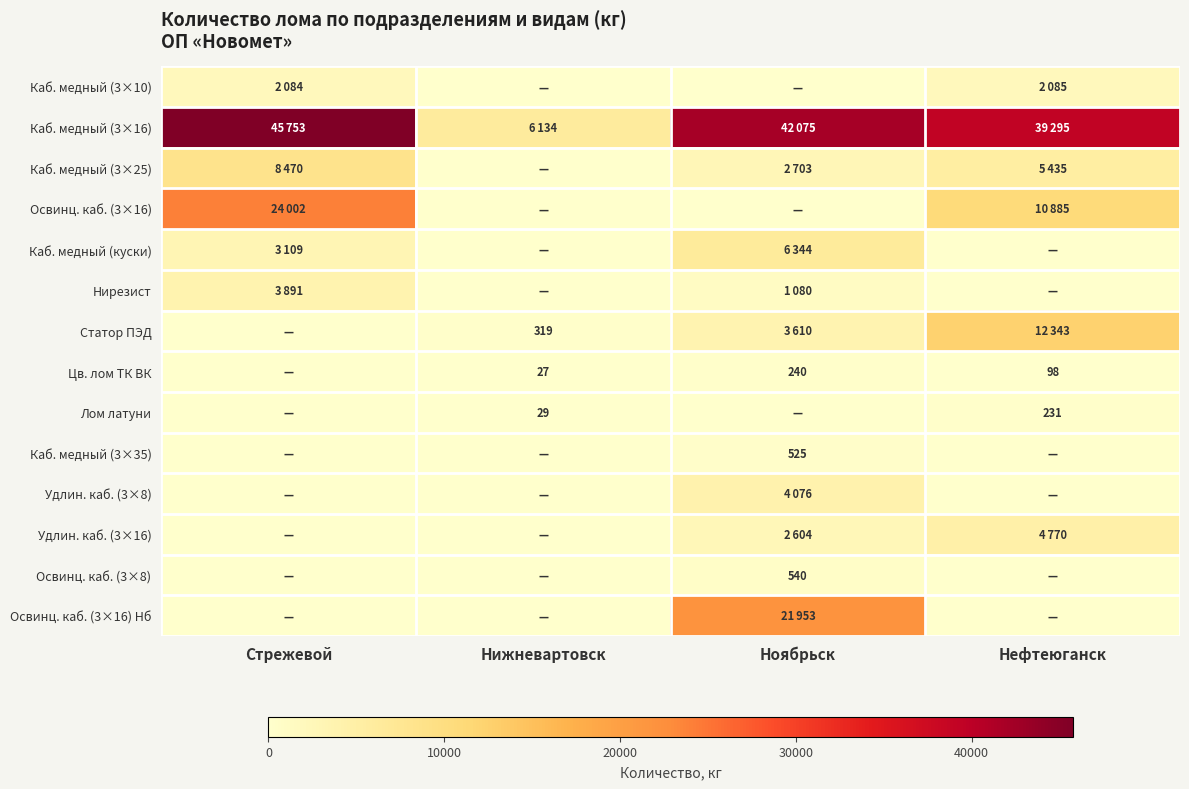

True or false: Лом латуни has a value of 231 at Нефтеюганск.

True